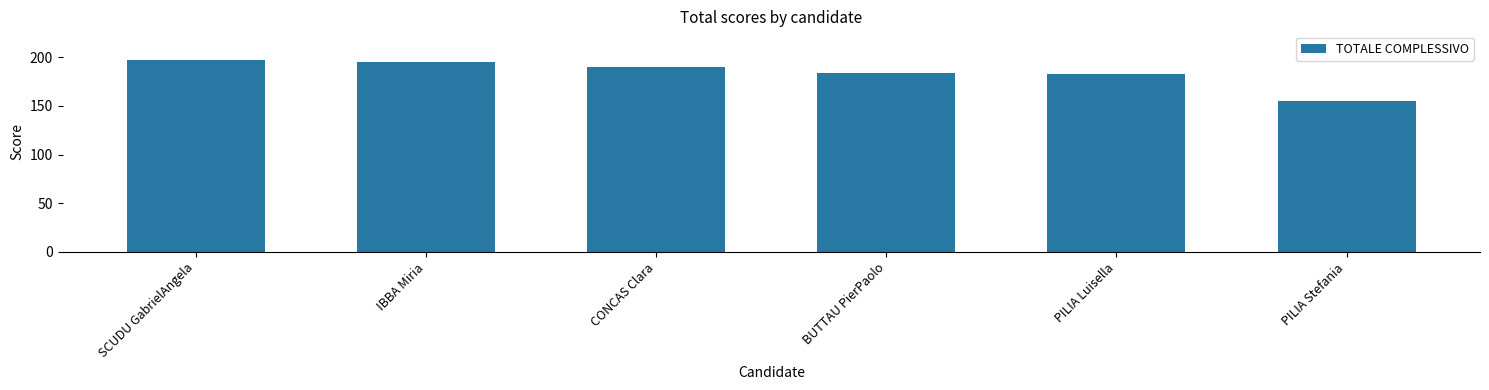

Which label corresponds to the smallest value in the chart?

PILIA Stefania